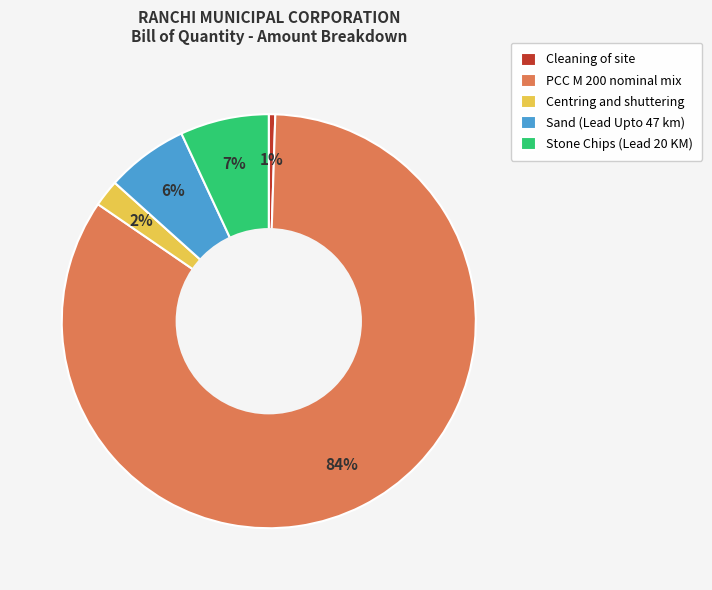

Combined, do Sand (Lead Upto 47 km) and Centring and shuttering account for over 50%?

No